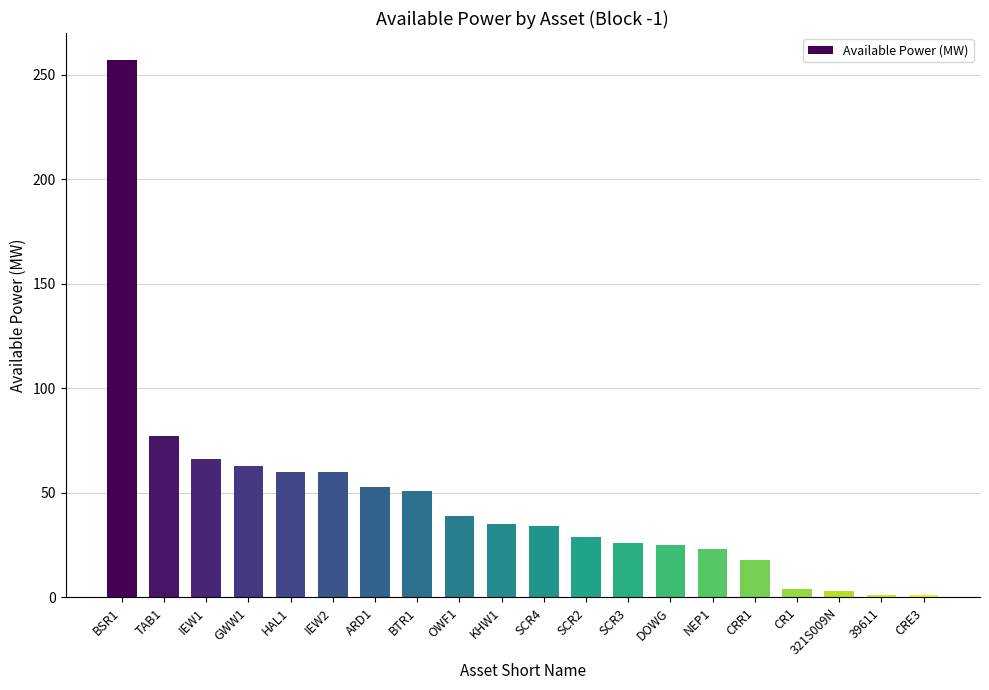

What is the minimum value shown in the chart?

1